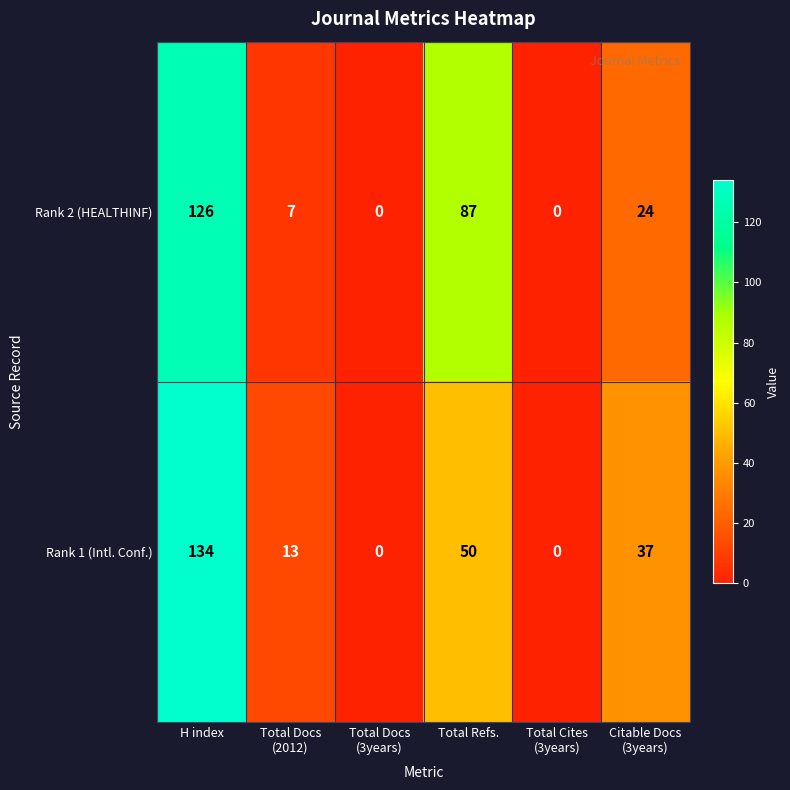

Which series has the largest total across all categories?

Rank 2 (HEALTHINF)